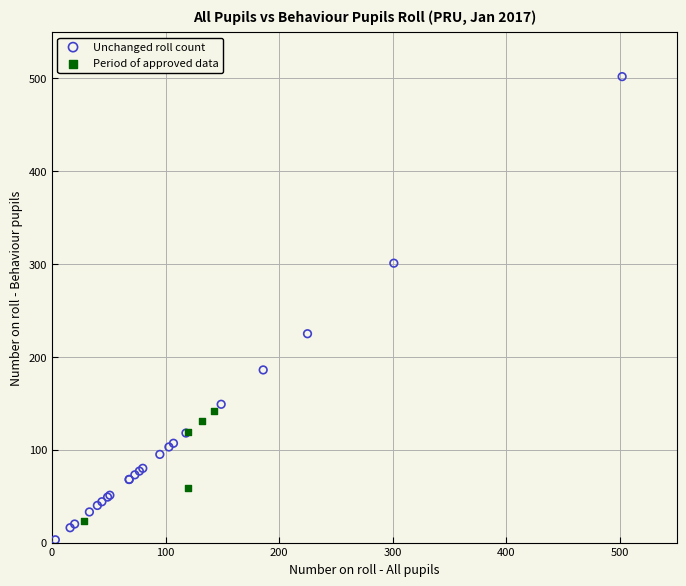

Which series has the widest spread of Y values?

Unchanged roll count